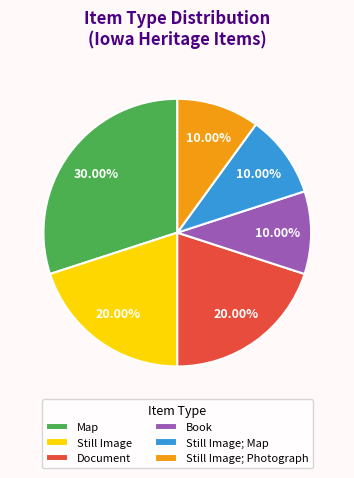

Do Book and Still Image together represent more than half of the pie?

No